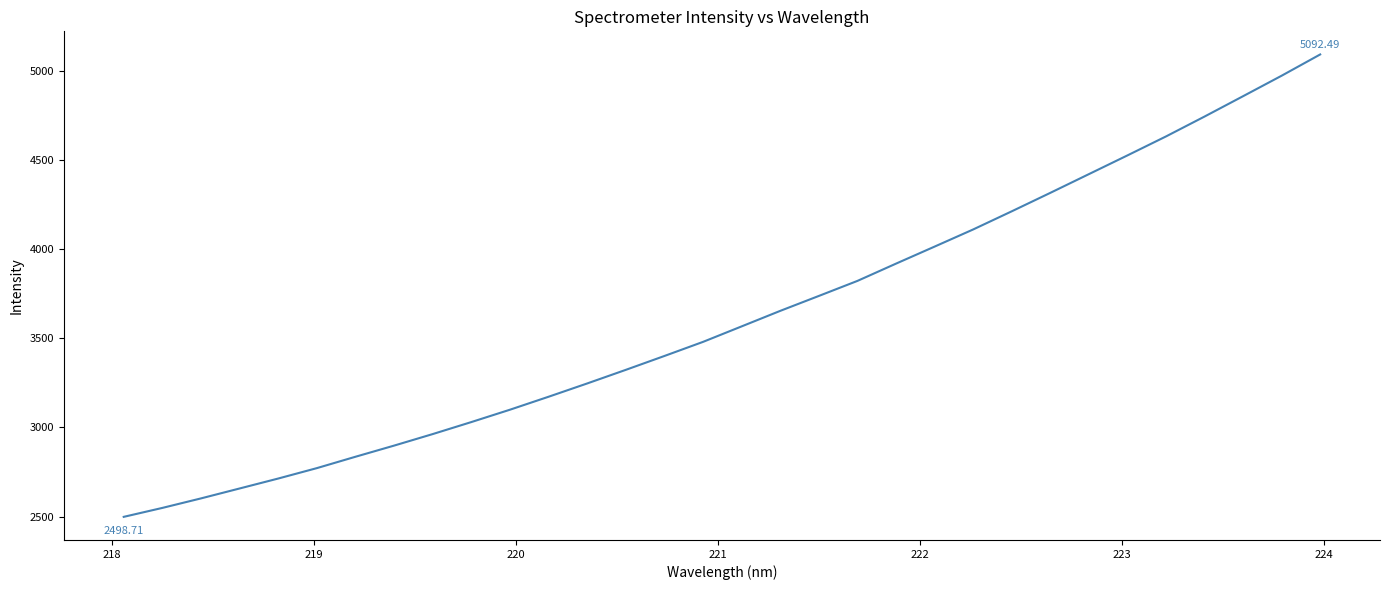

How many lines are shown in the chart?

1